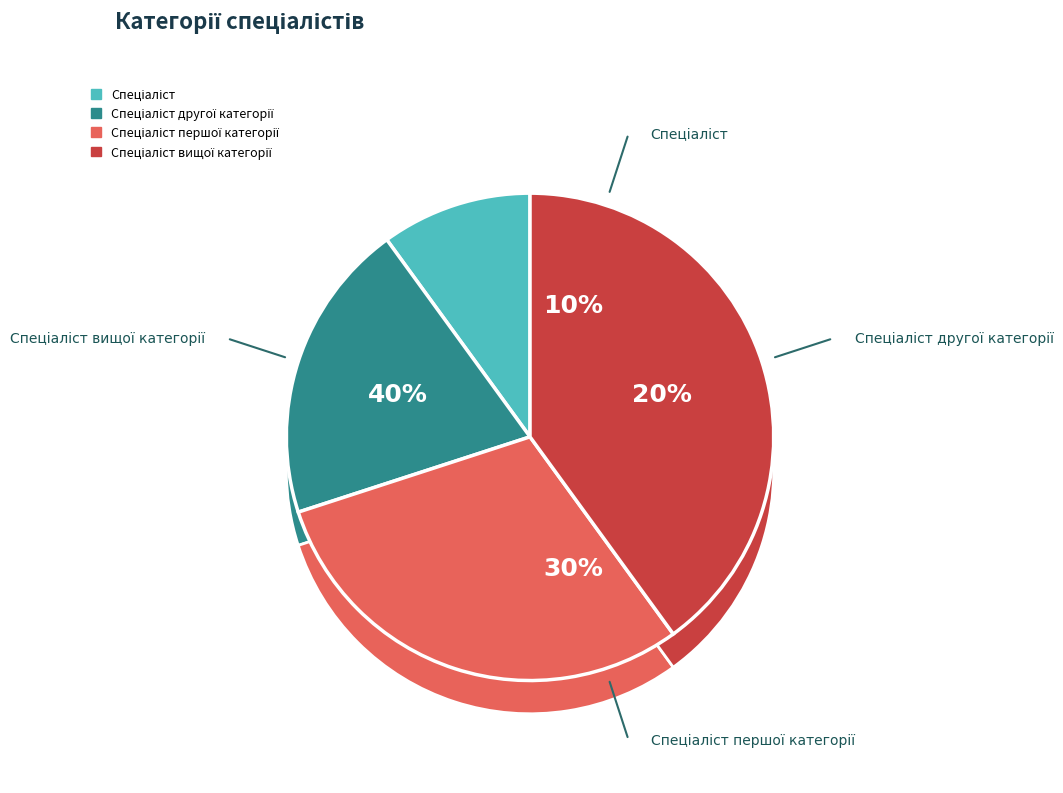

To the nearest percent, what is the combined percentage of Спеціаліст and Спеціаліст вищої категорії?

50%